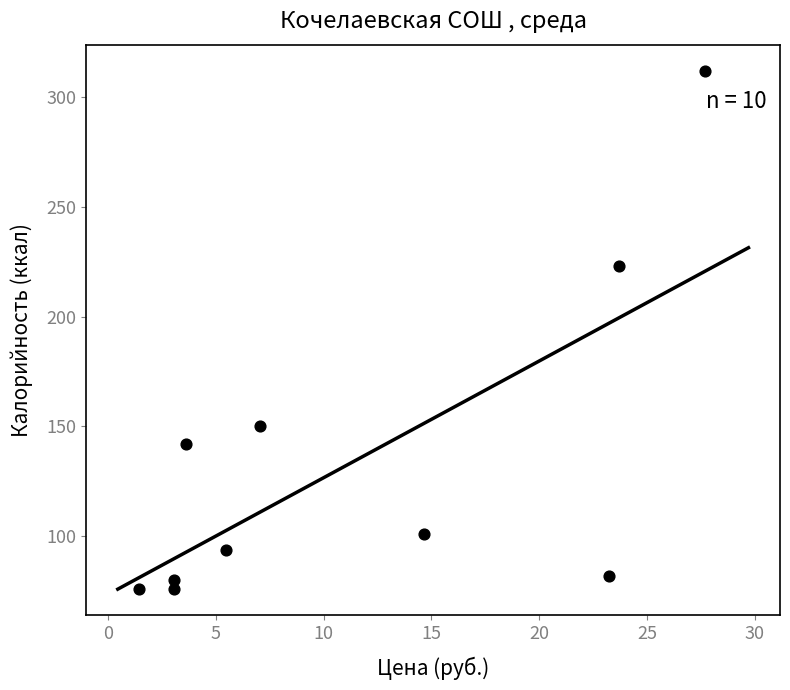

What is the average X value?

11.3